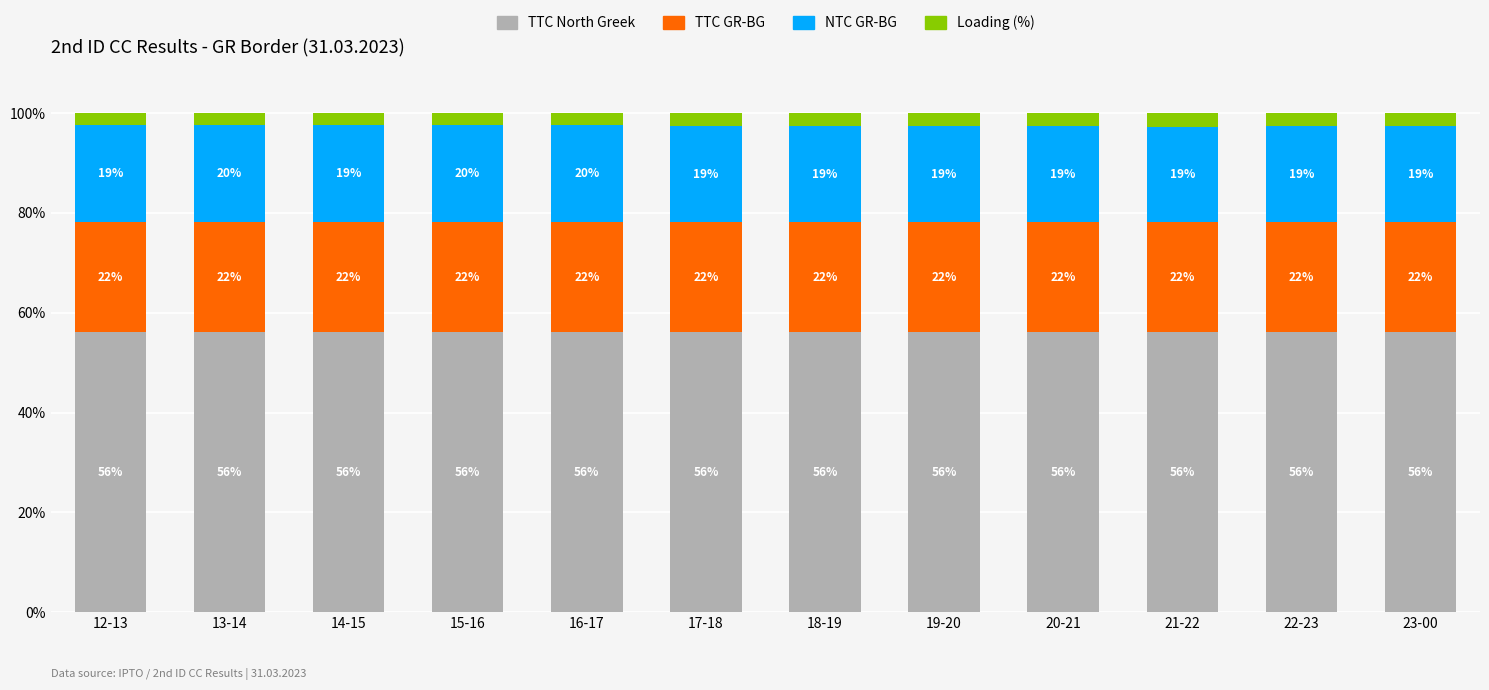

The TTC North Greek series shows 56.2 at 20-21. True or false?

True